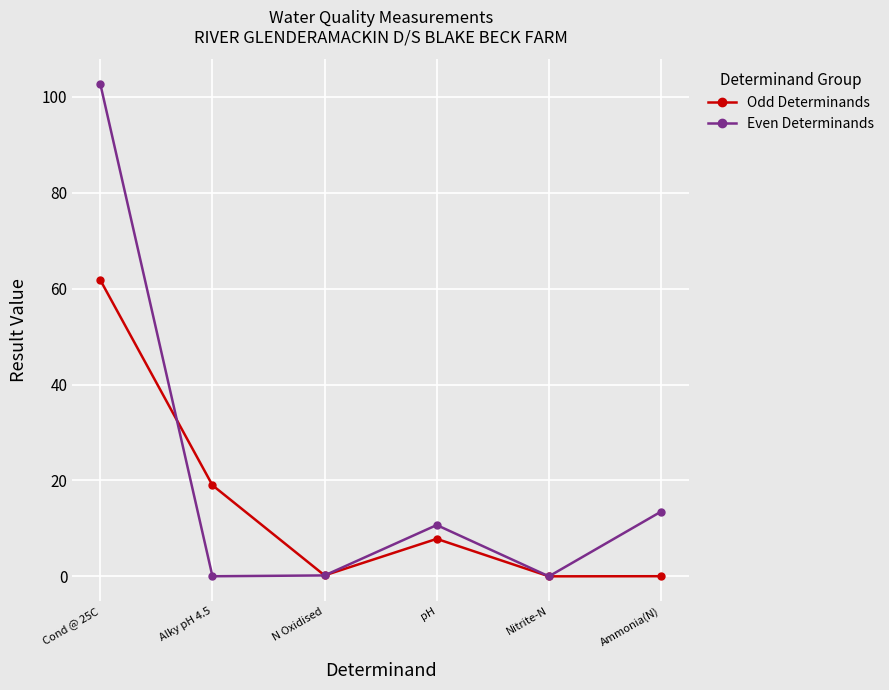

True or false: Odd Determinands has a value of 32.8 at Alky pH 4.5.

False